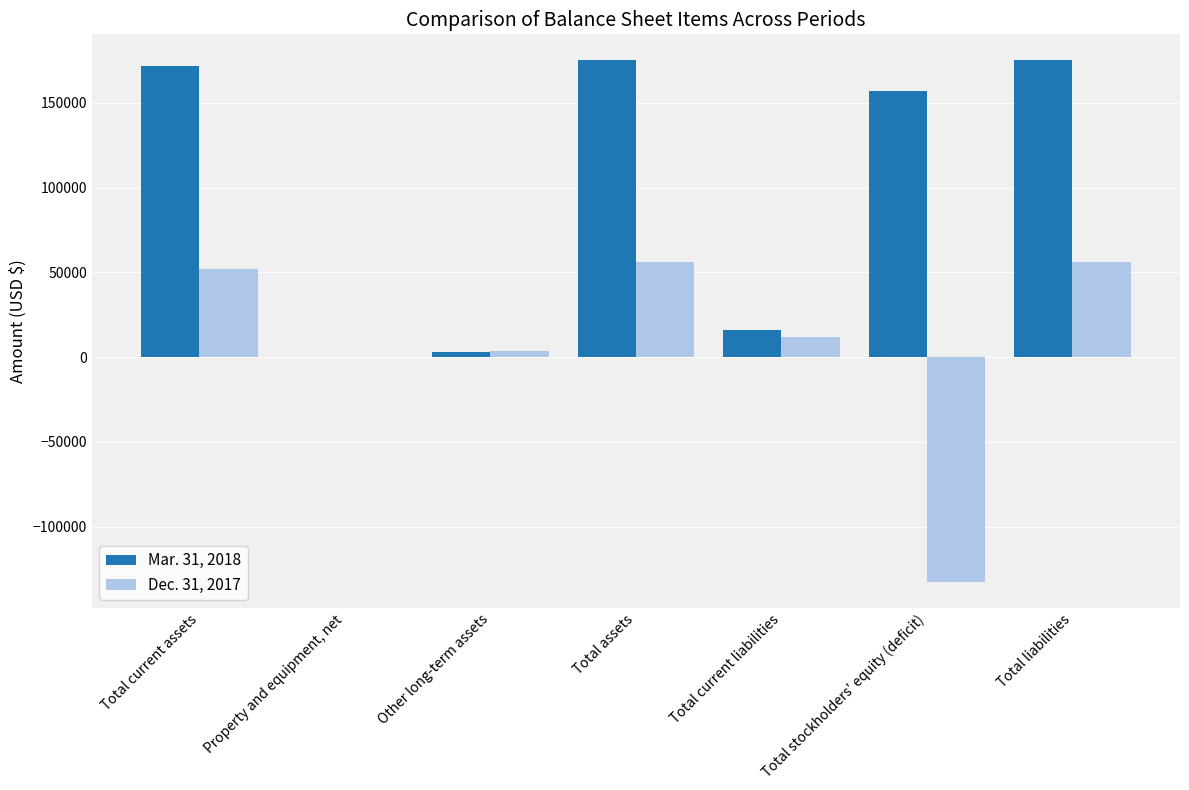

Read the Dec. 31, 2017 value at Total stockholders' equity (deficit).

-132531